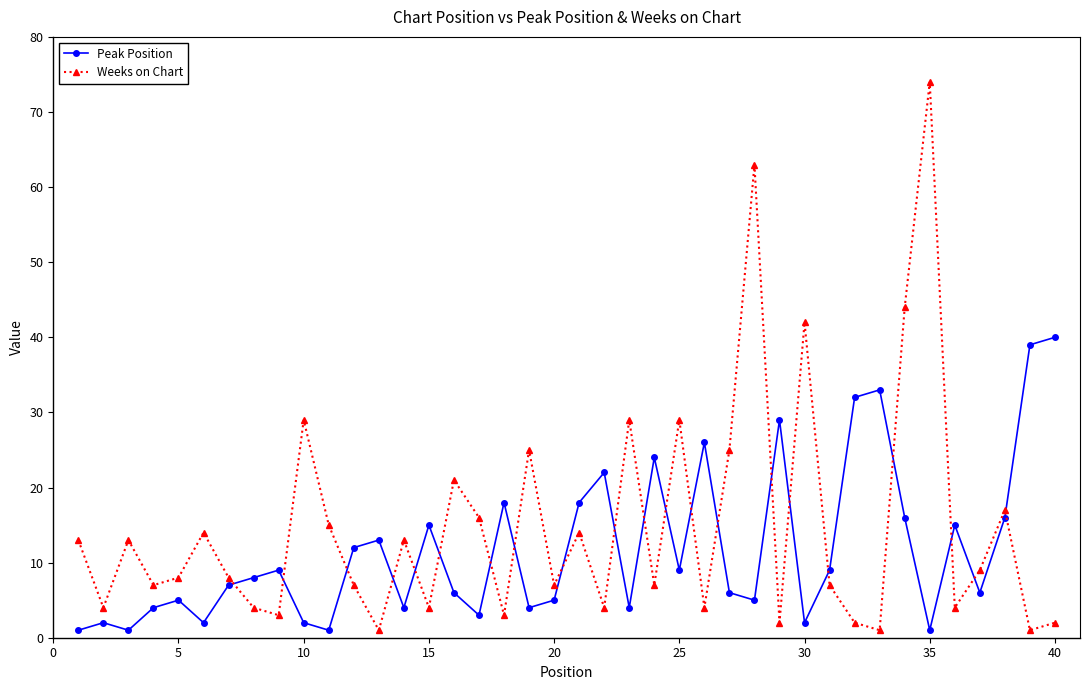

How many intersections are there between Peak Position and Weeks on Chart?

21